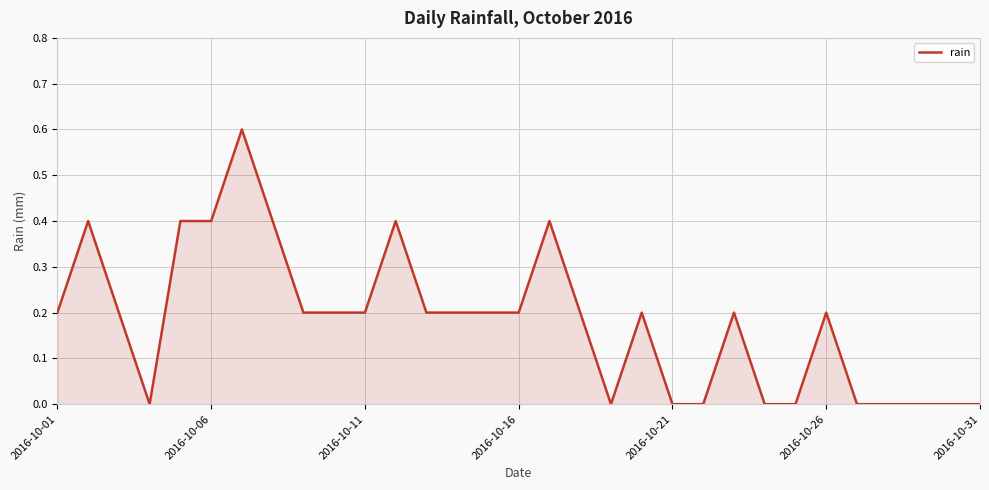

Count the values in the range 0 to 1.

31